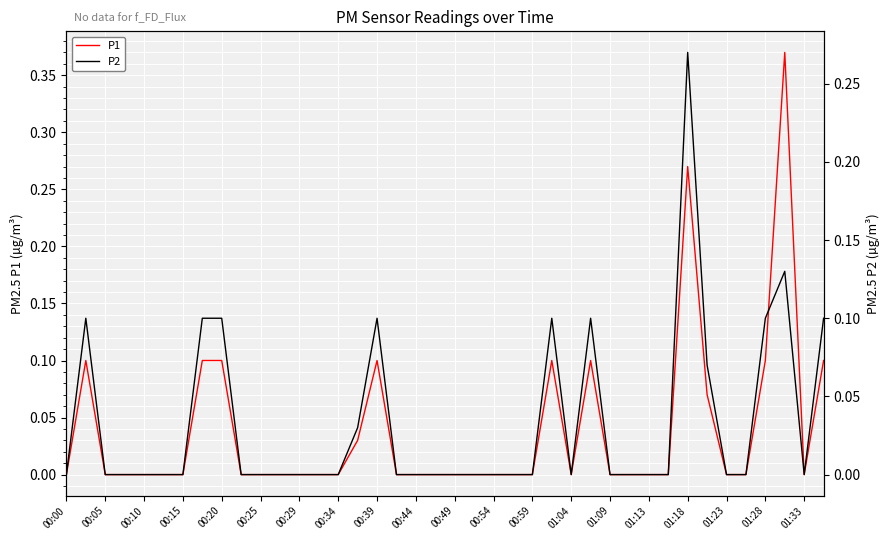

How many positive values does the P2 series have?

12